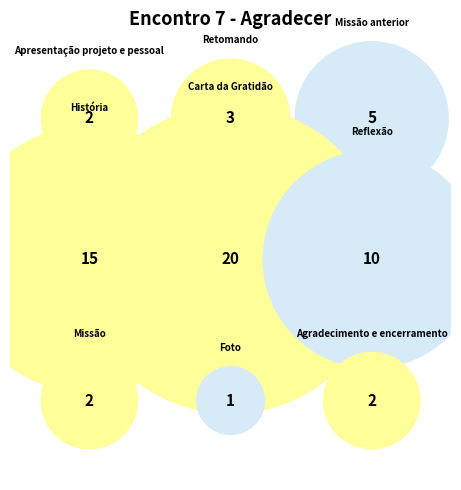

To the nearest percent, what portion does Reflexão represent?

17%